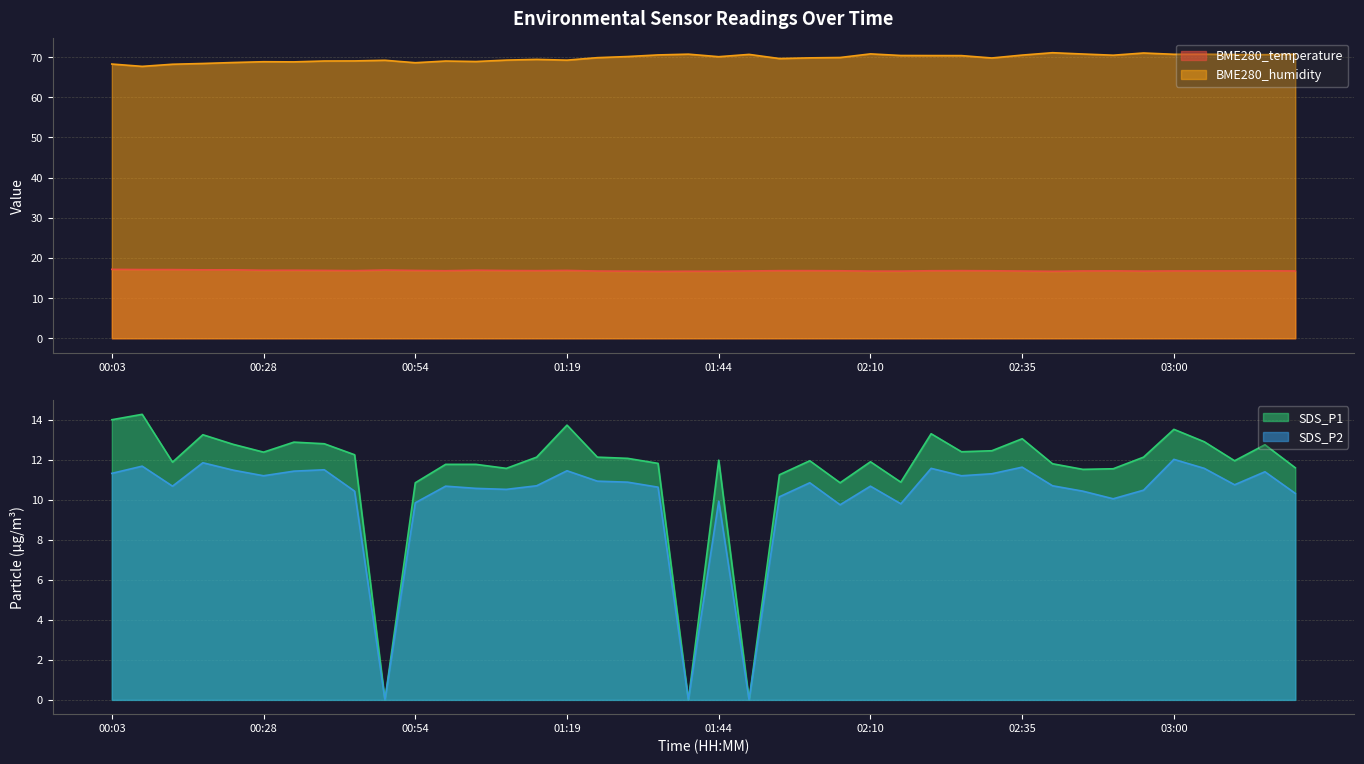

What is the maximum value for BME280_temperature?

17.2